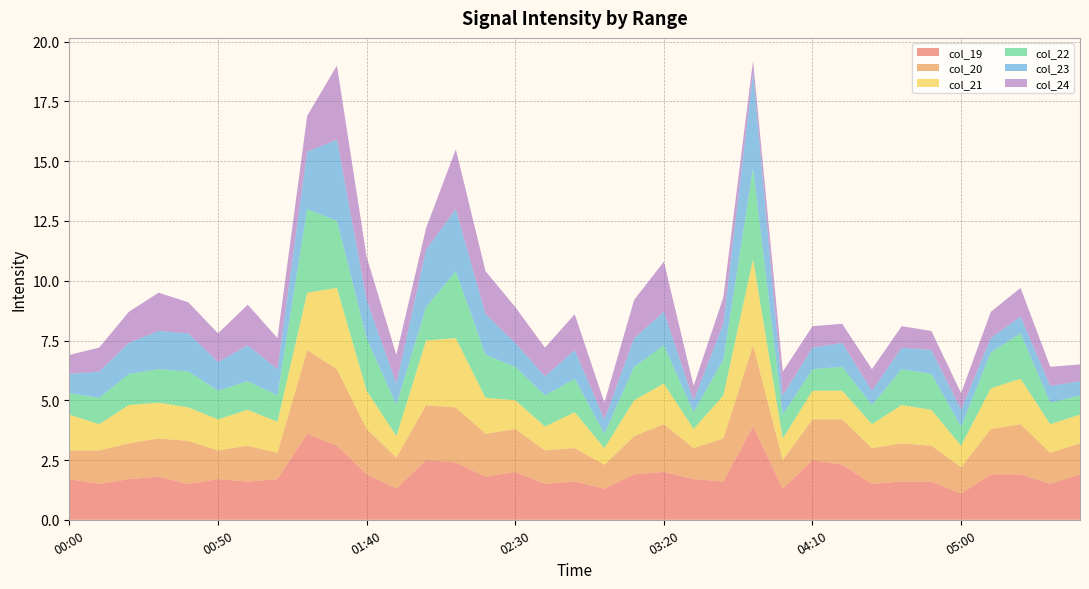

Reading right to left, extract all data points from this chart.

col_19: 1.9	1.5	1.9	1.9	1.1	1.6	1.6	1.5	2.3	2.5	1.3	3.9	1.6	1.7	2.0	1.9	1.3	1.6	1.5	2.0	1.8	2.4	2.5	1.3	1.9	3.1	3.6	1.7	1.6	1.7	1.5	1.8	1.7	1.5	1.7
col_20: 1.3	1.3	2.1	1.9	1.1	1.5	1.6	1.5	1.9	1.7	1.2	3.4	1.8	1.3	2.0	1.6	1.0	1.4	1.4	1.8	1.8	2.3	2.3	1.3	1.9	3.2	3.5	1.1	1.5	1.2	1.8	1.6	1.5	1.4	1.2
col_21: 1.2	1.2	1.9	1.7	0.9	1.5	1.6	1.0	1.2	1.2	0.9	3.6	1.8	0.8	1.7	1.5	0.7	1.5	1.0	1.2	1.5	2.9	2.7	0.9	1.6	3.4	2.4	1.3	1.5	1.3	1.4	1.5	1.6	1.1	1.5
col_22: 0.8	0.9	1.9	1.5	0.8	1.5	1.5	0.8	1.0	0.9	1.0	3.8	1.5	0.7	1.6	1.4	0.6	1.4	1.3	1.4	1.8	2.8	1.4	1.3	2.2	2.8	3.5	1.1	1.2	1.2	1.5	1.4	1.3	1.1	0.9
col_23: 0.6	0.7	0.7	0.6	0.7	1.0	0.9	0.6	1.0	0.9	0.8	4.0	1.5	0.5	1.4	1.2	0.6	1.2	0.8	1.0	1.7	2.6	2.4	0.9	1.6	3.4	2.4	1.1	1.5	1.2	1.6	1.6	1.3	1.1	0.8
col_24: 0.7	0.8	1.2	1.1	0.7	0.8	0.9	0.9	0.8	0.9	1.0	0.5	1.1	0.6	2.1	1.6	0.7	1.5	1.2	1.5	1.8	2.5	0.9	1.2	1.8	3.1	1.5	1.3	1.7	1.2	1.3	1.6	1.3	1.0	0.8